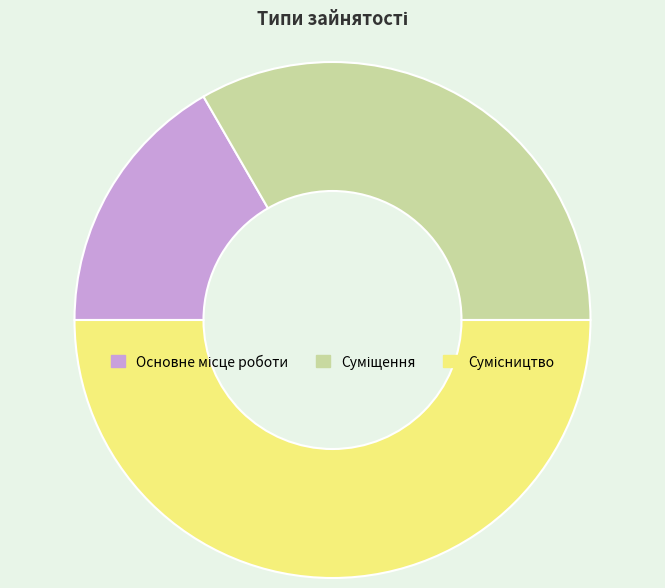

The Сумісництво slice represents 59% of the pie. True or false?

False